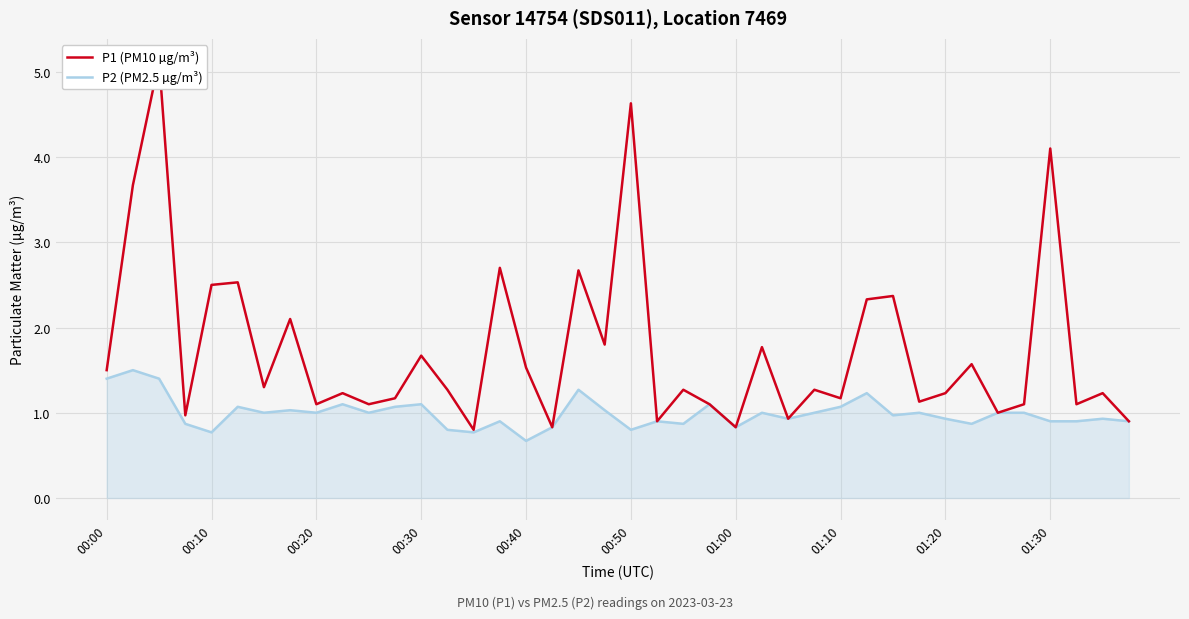

What are all the series names shown in the legend?

P1 (PM10 µg/m³), P2 (PM2.5 µg/m³)